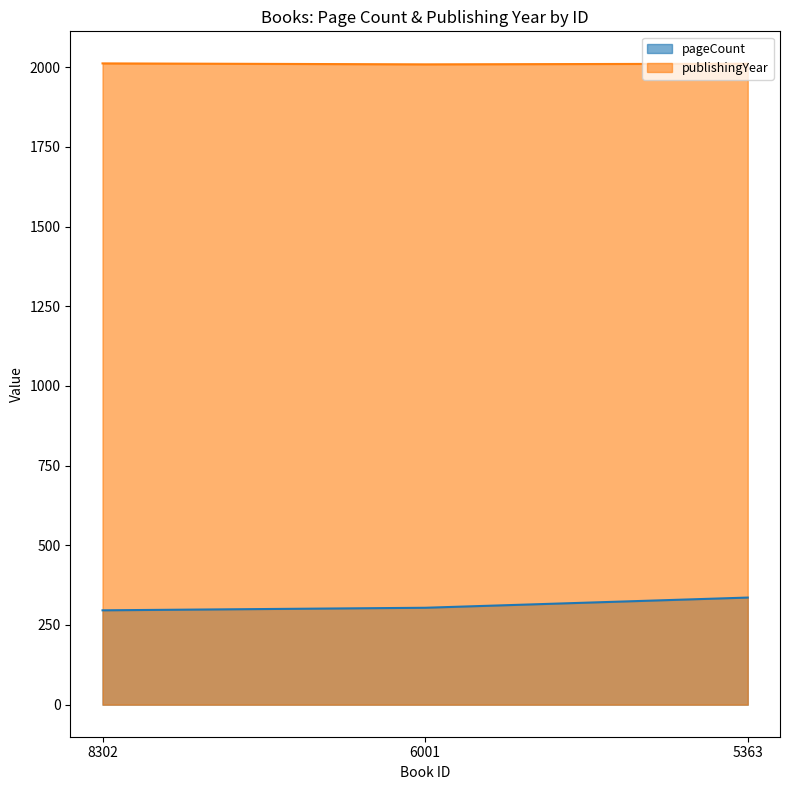

The value of pageCount at 6001 is 171. True or false?

False